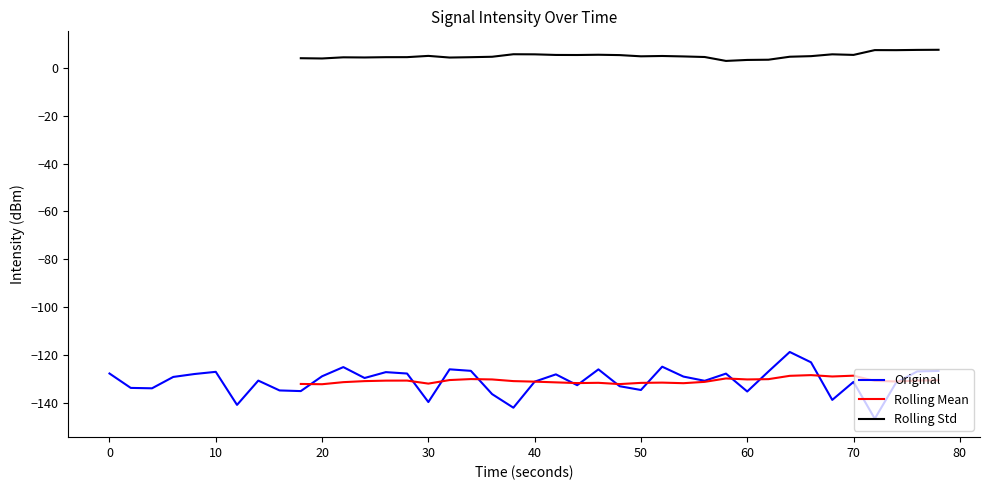

True or false: Original and Rolling Std intersect in this chart.

False